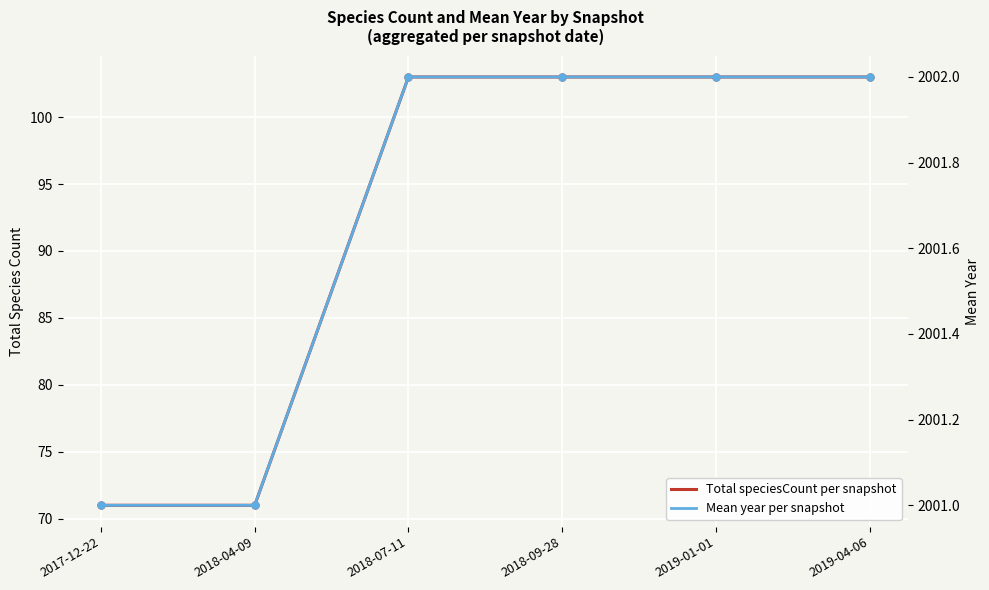

True or false: Total speciesCount per snapshot and Mean year per snapshot cross at least once.

False